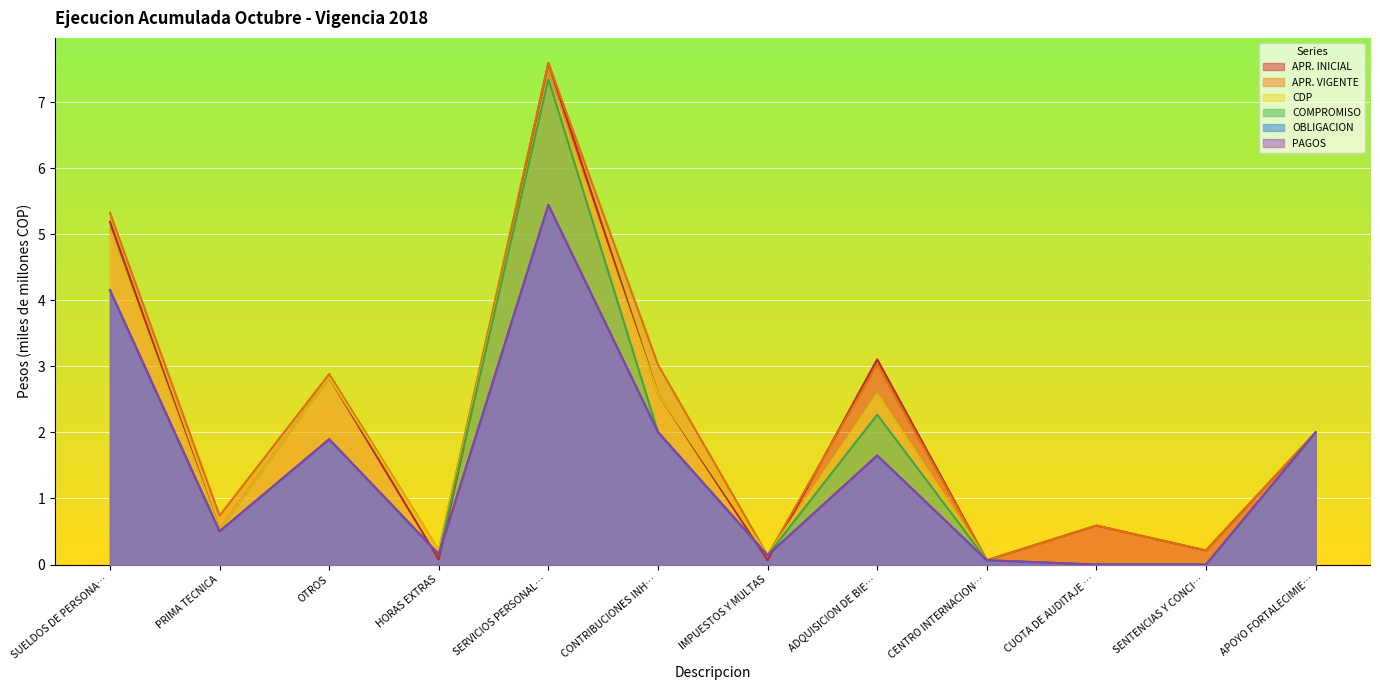

What is the average value of the OBLIGACION series?

1.5